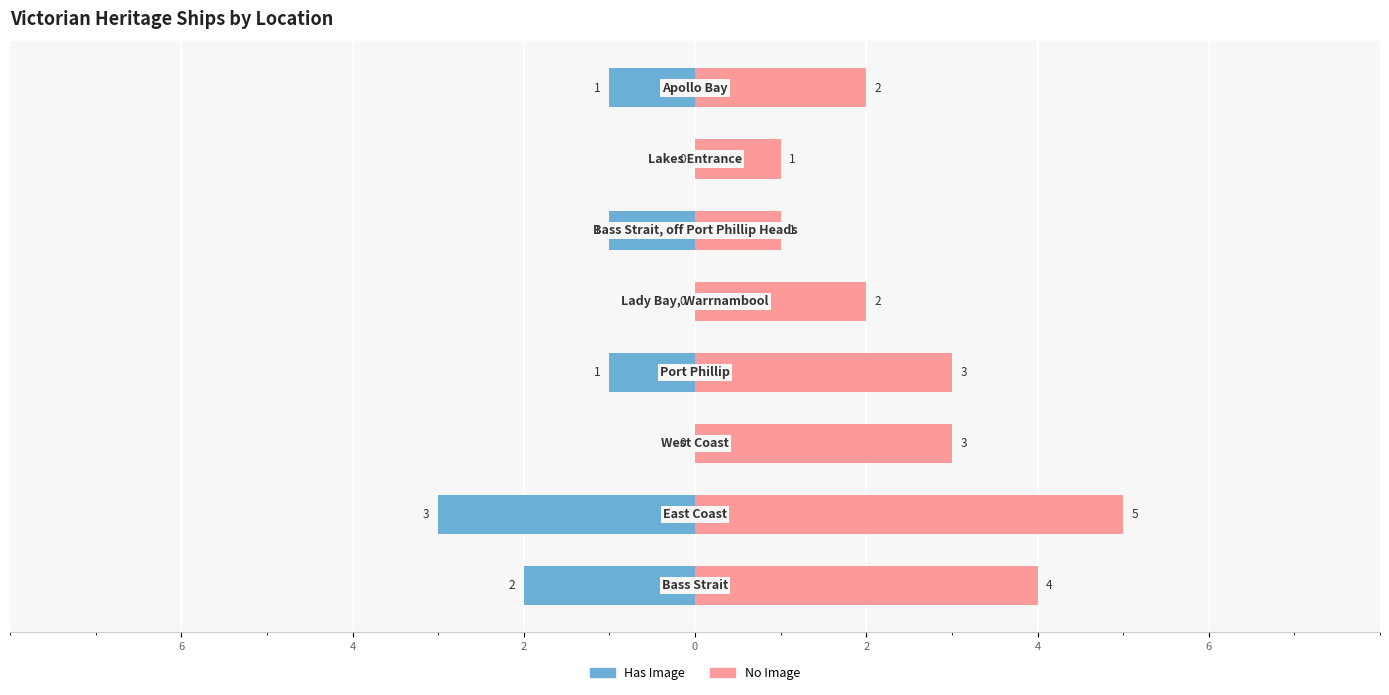

Reading left to right, transcribe all the data shown in this chart.

Has Image: -2	-3	0	-1	0	-1	0	-1
No Image: 4	5	3	3	2	1	1	2